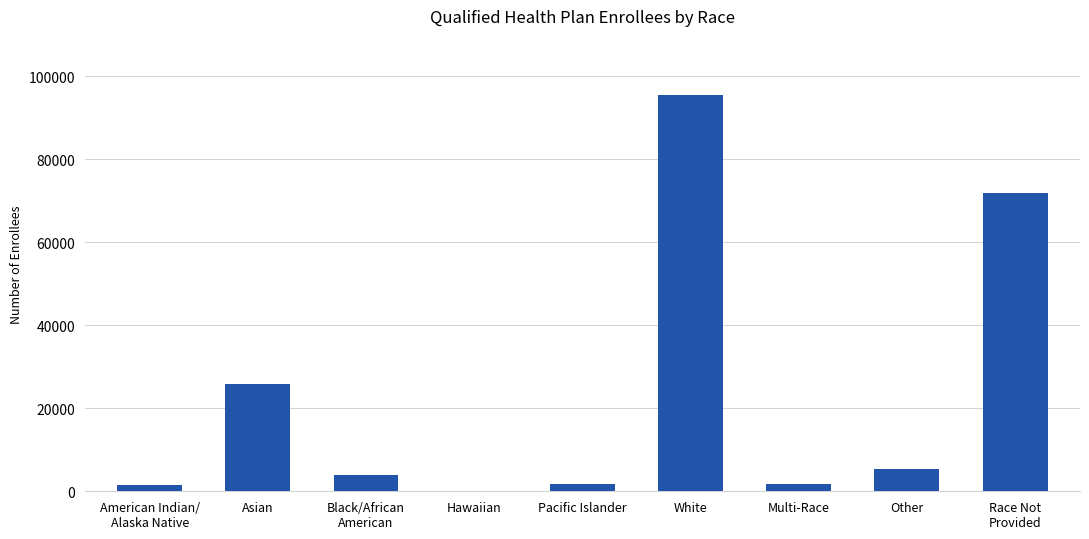

Count the number of categories in the chart.

9